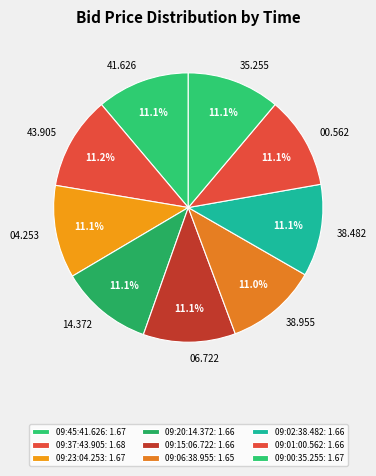

True or false: 09:01:00.562 accounts for 1% of the total.

False